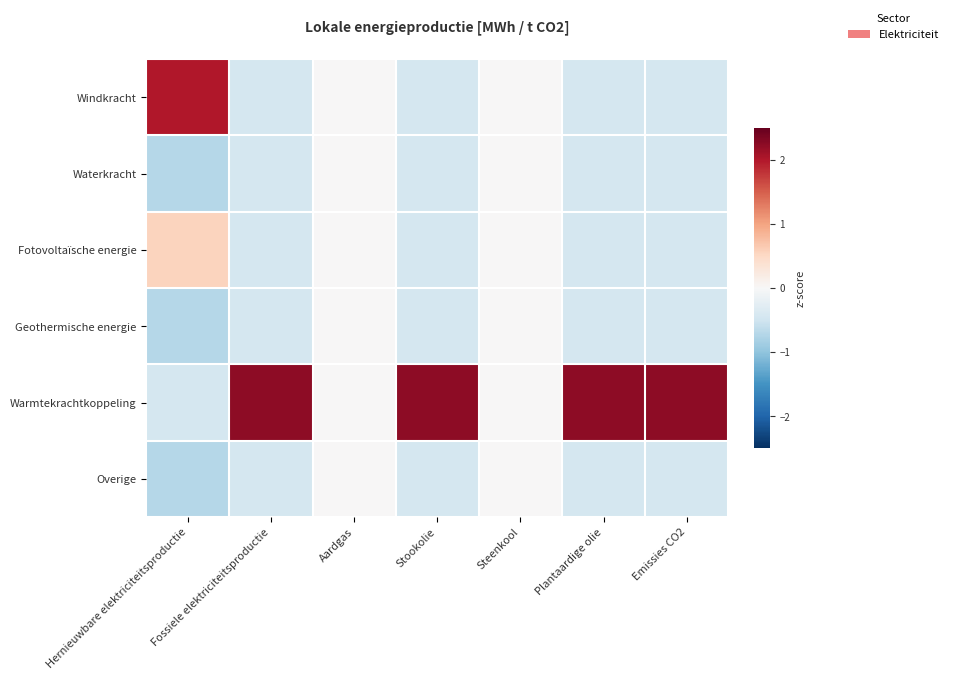

At how many categories does at least one series exceed 0?

5